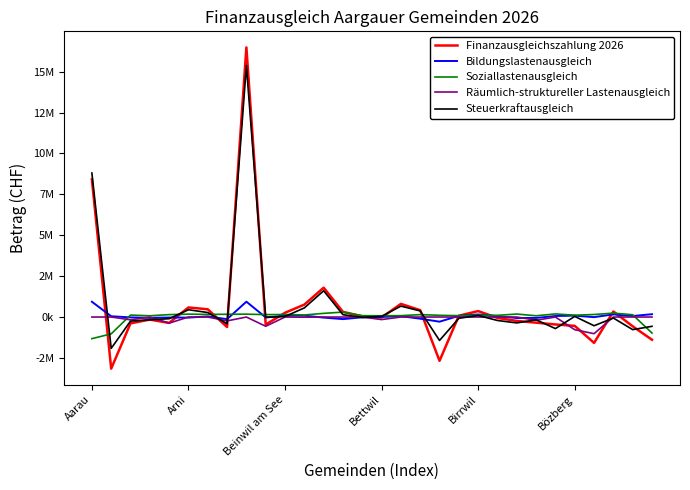

Is this an area chart (filled region under the line)?

No